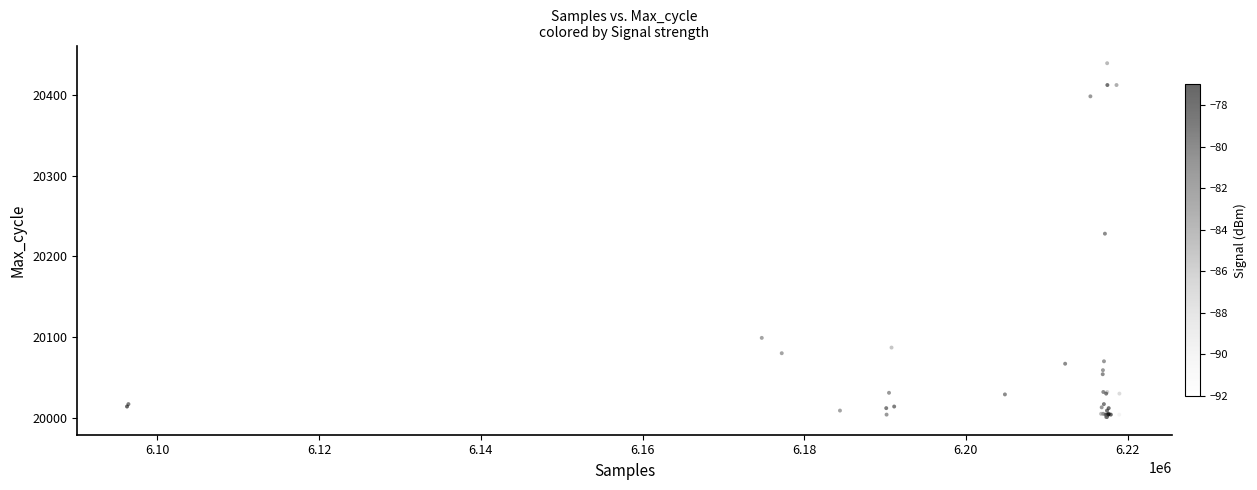

What Y value in the scatter plot is closest to 20220?

20228